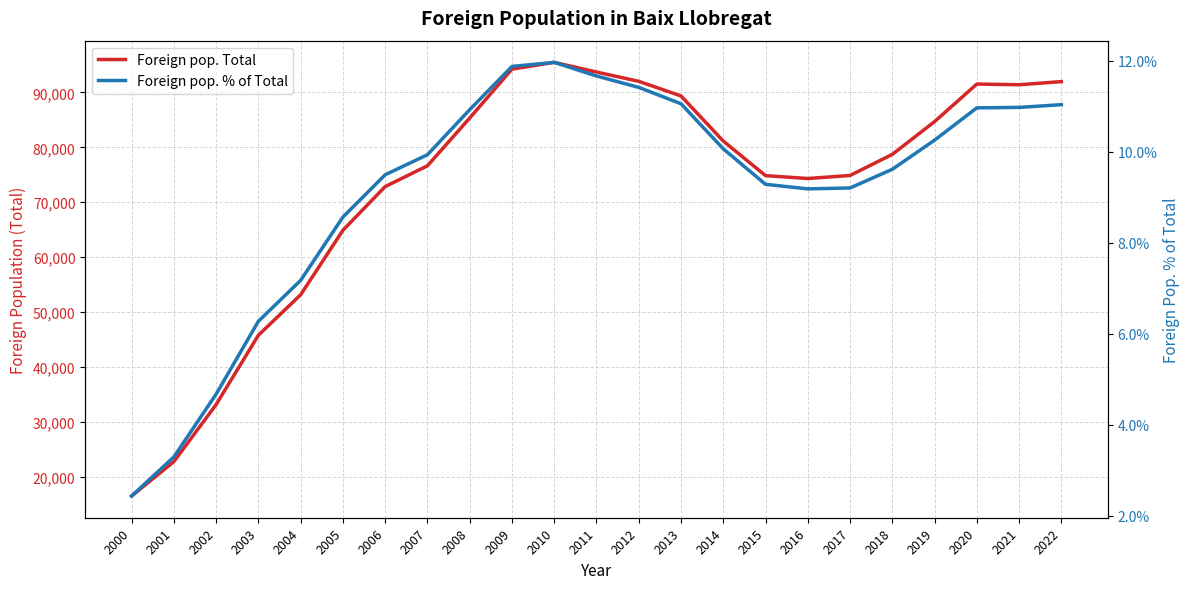

What is the lowest value of the Foreign pop. Total series?

16501.0